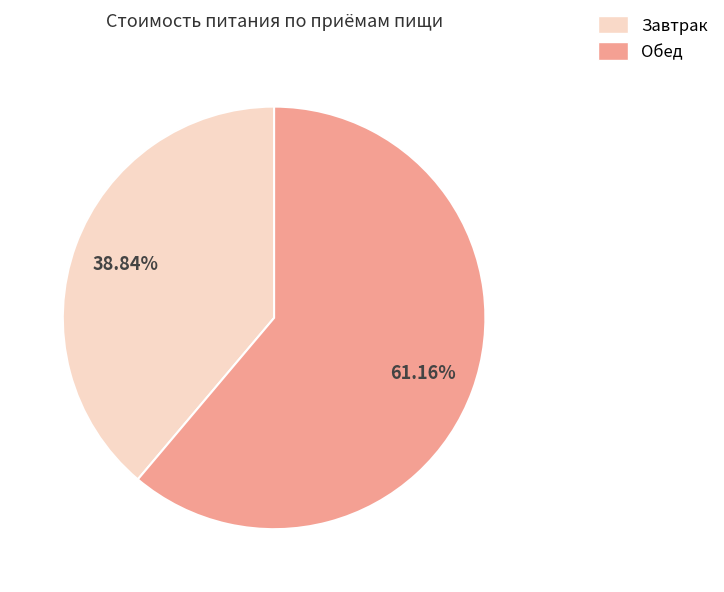

To the nearest percent, what is the average slice percentage?

50%